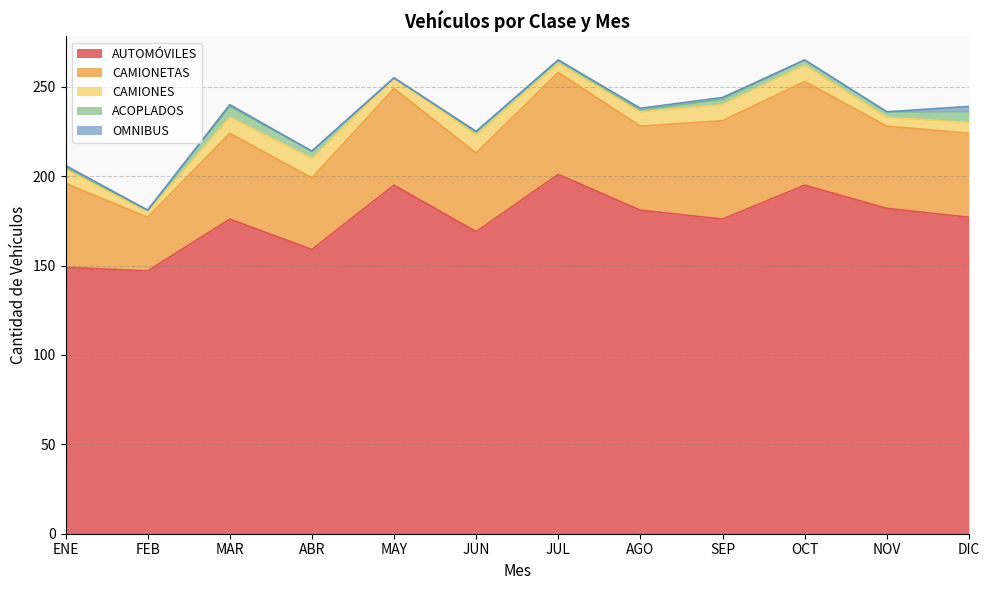

Which series changed the most between MAR and SEP?

CAMIONETAS